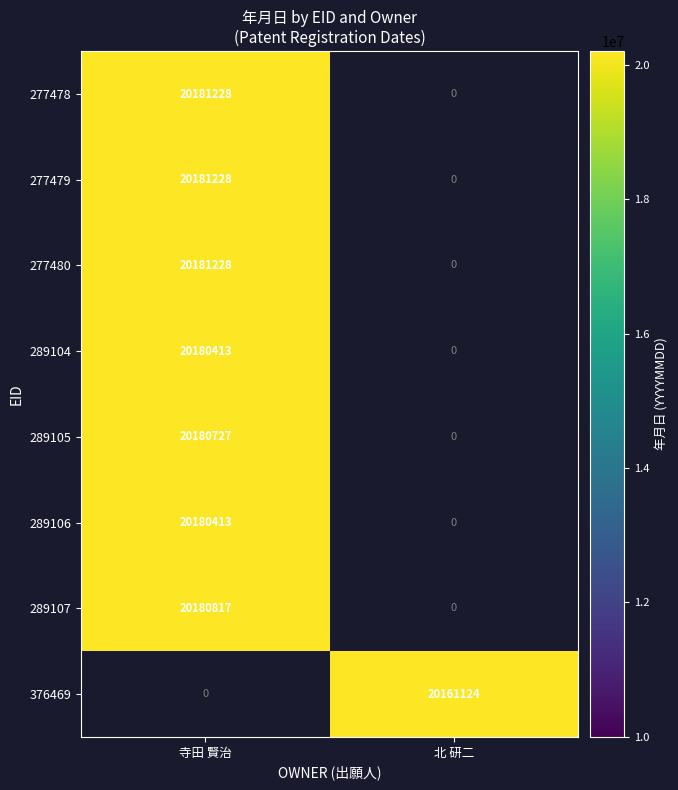

Is the value of 289105 at 寺田 賢治 greater than the value of 277478 at 寺田 賢治?

No